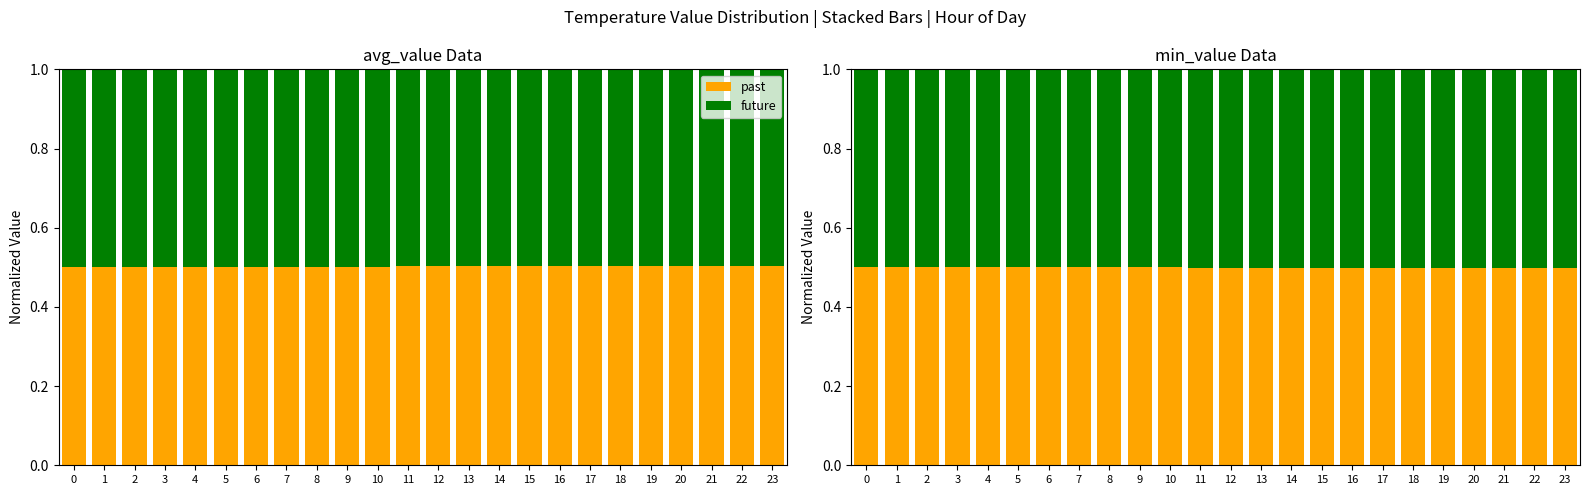

What is the value of the future bar at the 21st from the left?

0.5